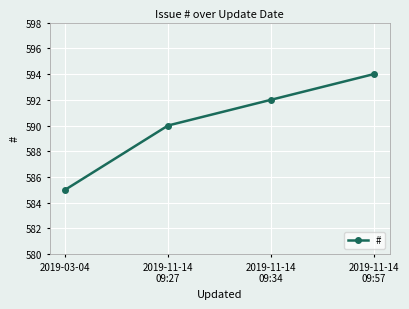

Is this an area chart (filled region under the line)?

No